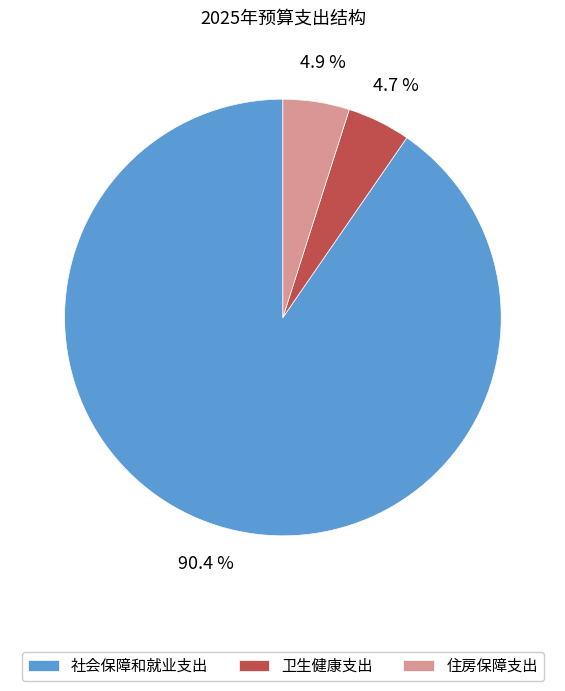

To the nearest percent, what portion does 住房保障支出 represent?

5%